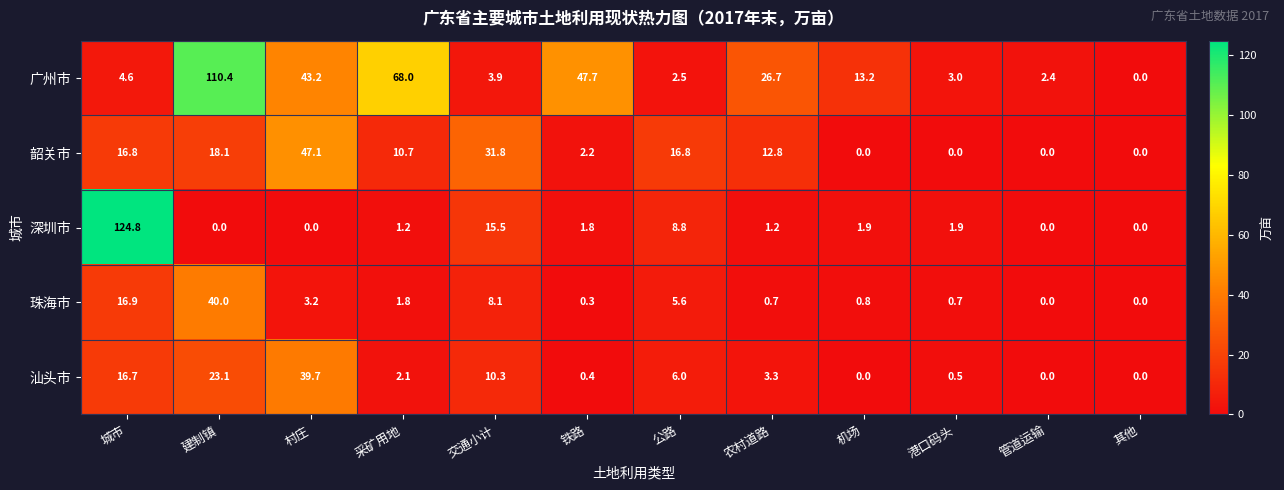

At which category is the sum across all series the highest?

建制镇